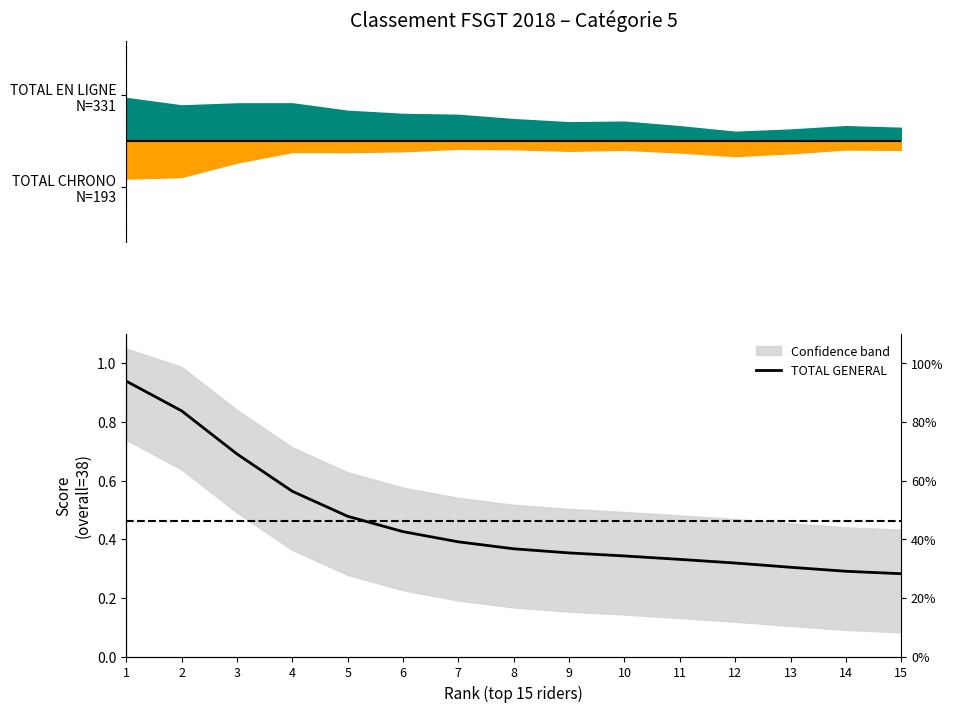

Read the value at 8.

0.4